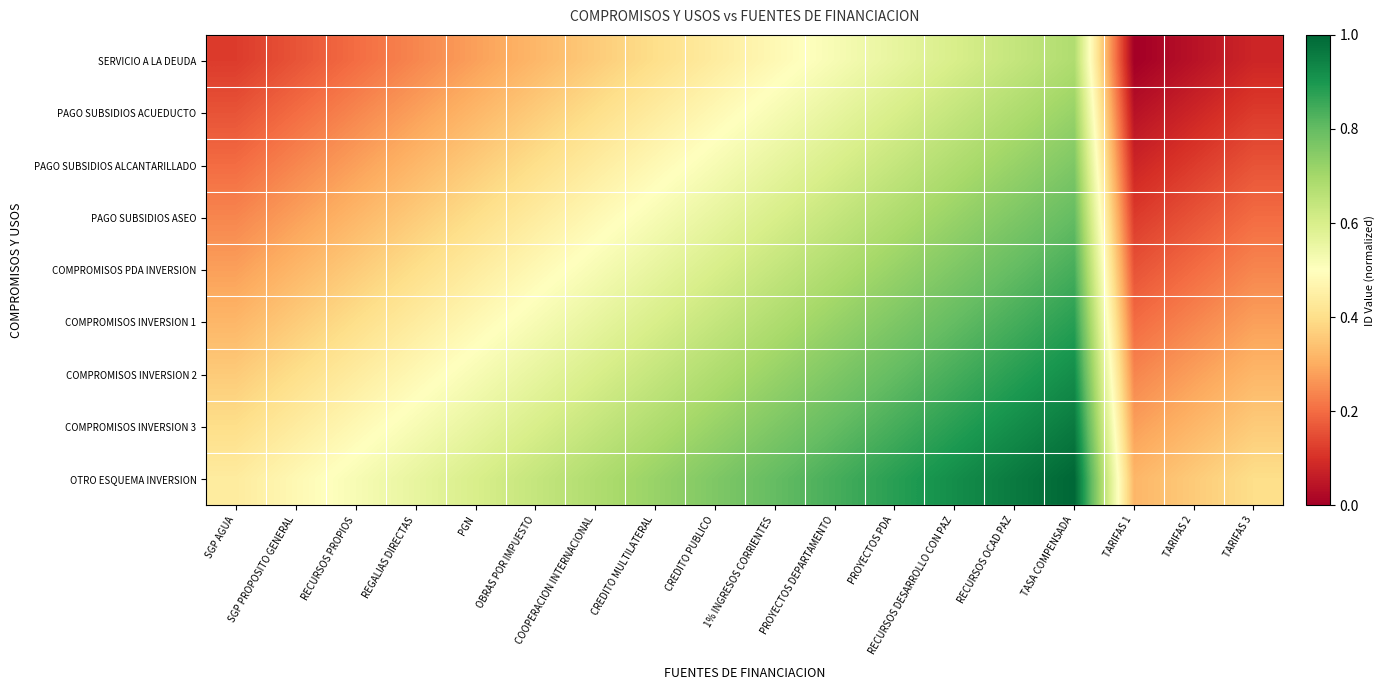

Reading left to right, what are all the values shown in this chart?

SERVICIO A LA DEUDA: SGP AGUA=0.1	SGP PROPOSITO GENERAL=0.2	RECURSOS PROPIOS=0.2	REGALIAS DIRECTAS=0.2	PGN=0.3	OBRAS POR IMPUESTO=0.3	COOPERACION INTERNACIONAL=0.4	CREDITO MULTILATERAL=0.4	CREDITO PUBLICO=0.4	1% INGRESOS CORRIENTES=0.5	PROYECTOS DEPARTAMENTO=0.5	PROYECTOS PDA=0.6	RECURSOS DESARROLLO CON PAZ=0.6	RECURSOS OCAD PAZ=0.6	TASA COMPENSADA=0.7	TARIFAS 1=0.0	TARIFAS 2=0.0	TARIFAS 3=0.1
PAGO SUBSIDIOS ACUEDUCTO: SGP AGUA=0.2	SGP PROPOSITO GENERAL=0.2	RECURSOS PROPIOS=0.2	REGALIAS DIRECTAS=0.3	PGN=0.3	OBRAS POR IMPUESTO=0.4	COOPERACION INTERNACIONAL=0.4	CREDITO MULTILATERAL=0.4	CREDITO PUBLICO=0.5	1% INGRESOS CORRIENTES=0.5	PROYECTOS DEPARTAMENTO=0.6	PROYECTOS PDA=0.6	RECURSOS DESARROLLO CON PAZ=0.6	RECURSOS OCAD PAZ=0.7	TASA COMPENSADA=0.7	TARIFAS 1=0.0	TARIFAS 2=0.1	TARIFAS 3=0.1
PAGO SUBSIDIOS ALCANTARILLADO: SGP AGUA=0.2	SGP PROPOSITO GENERAL=0.2	RECURSOS PROPIOS=0.3	REGALIAS DIRECTAS=0.3	PGN=0.4	OBRAS POR IMPUESTO=0.4	COOPERACION INTERNACIONAL=0.4	CREDITO MULTILATERAL=0.5	CREDITO PUBLICO=0.5	1% INGRESOS CORRIENTES=0.6	PROYECTOS DEPARTAMENTO=0.6	PROYECTOS PDA=0.6	RECURSOS DESARROLLO CON PAZ=0.7	RECURSOS OCAD PAZ=0.7	TASA COMPENSADA=0.8	TARIFAS 1=0.1	TARIFAS 2=0.1	TARIFAS 3=0.2
PAGO SUBSIDIOS ASEO: SGP AGUA=0.2	SGP PROPOSITO GENERAL=0.3	RECURSOS PROPIOS=0.3	REGALIAS DIRECTAS=0.4	PGN=0.4	OBRAS POR IMPUESTO=0.4	COOPERACION INTERNACIONAL=0.5	CREDITO MULTILATERAL=0.5	CREDITO PUBLICO=0.6	1% INGRESOS CORRIENTES=0.6	PROYECTOS DEPARTAMENTO=0.6	PROYECTOS PDA=0.7	RECURSOS DESARROLLO CON PAZ=0.7	RECURSOS OCAD PAZ=0.8	TASA COMPENSADA=0.8	TARIFAS 1=0.1	TARIFAS 2=0.2	TARIFAS 3=0.2
COMPROMISOS PDA INVERSION: SGP AGUA=0.3	SGP PROPOSITO GENERAL=0.3	RECURSOS PROPIOS=0.4	REGALIAS DIRECTAS=0.4	PGN=0.4	OBRAS POR IMPUESTO=0.5	COOPERACION INTERNACIONAL=0.5	CREDITO MULTILATERAL=0.6	CREDITO PUBLICO=0.6	1% INGRESOS CORRIENTES=0.6	PROYECTOS DEPARTAMENTO=0.7	PROYECTOS PDA=0.7	RECURSOS DESARROLLO CON PAZ=0.8	RECURSOS OCAD PAZ=0.8	TASA COMPENSADA=0.8	TARIFAS 1=0.2	TARIFAS 2=0.2	TARIFAS 3=0.2
COMPROMISOS INVERSION 1: SGP AGUA=0.3	SGP PROPOSITO GENERAL=0.4	RECURSOS PROPIOS=0.4	REGALIAS DIRECTAS=0.4	PGN=0.5	OBRAS POR IMPUESTO=0.5	COOPERACION INTERNACIONAL=0.6	CREDITO MULTILATERAL=0.6	CREDITO PUBLICO=0.6	1% INGRESOS CORRIENTES=0.7	PROYECTOS DEPARTAMENTO=0.7	PROYECTOS PDA=0.8	RECURSOS DESARROLLO CON PAZ=0.8	RECURSOS OCAD PAZ=0.8	TASA COMPENSADA=0.9	TARIFAS 1=0.2	TARIFAS 2=0.2	TARIFAS 3=0.3
COMPROMISOS INVERSION 2: SGP AGUA=0.4	SGP PROPOSITO GENERAL=0.4	RECURSOS PROPIOS=0.4	REGALIAS DIRECTAS=0.5	PGN=0.5	OBRAS POR IMPUESTO=0.6	COOPERACION INTERNACIONAL=0.6	CREDITO MULTILATERAL=0.6	CREDITO PUBLICO=0.7	1% INGRESOS CORRIENTES=0.7	PROYECTOS DEPARTAMENTO=0.8	PROYECTOS PDA=0.8	RECURSOS DESARROLLO CON PAZ=0.8	RECURSOS OCAD PAZ=0.9	TASA COMPENSADA=0.9	TARIFAS 1=0.2	TARIFAS 2=0.3	TARIFAS 3=0.3
COMPROMISOS INVERSION 3: SGP AGUA=0.4	SGP PROPOSITO GENERAL=0.4	RECURSOS PROPIOS=0.5	REGALIAS DIRECTAS=0.5	PGN=0.6	OBRAS POR IMPUESTO=0.6	COOPERACION INTERNACIONAL=0.6	CREDITO MULTILATERAL=0.7	CREDITO PUBLICO=0.7	1% INGRESOS CORRIENTES=0.8	PROYECTOS DEPARTAMENTO=0.8	PROYECTOS PDA=0.8	RECURSOS DESARROLLO CON PAZ=0.9	RECURSOS OCAD PAZ=0.9	TASA COMPENSADA=1.0	TARIFAS 1=0.3	TARIFAS 2=0.3	TARIFAS 3=0.4
OTRO ESQUEMA INVERSION: SGP AGUA=0.4	SGP PROPOSITO GENERAL=0.5	RECURSOS PROPIOS=0.5	REGALIAS DIRECTAS=0.6	PGN=0.6	OBRAS POR IMPUESTO=0.6	COOPERACION INTERNACIONAL=0.7	CREDITO MULTILATERAL=0.7	CREDITO PUBLICO=0.8	1% INGRESOS CORRIENTES=0.8	PROYECTOS DEPARTAMENTO=0.8	PROYECTOS PDA=0.9	RECURSOS DESARROLLO CON PAZ=0.9	RECURSOS OCAD PAZ=1.0	TASA COMPENSADA=1.0	TARIFAS 1=0.3	TARIFAS 2=0.4	TARIFAS 3=0.4